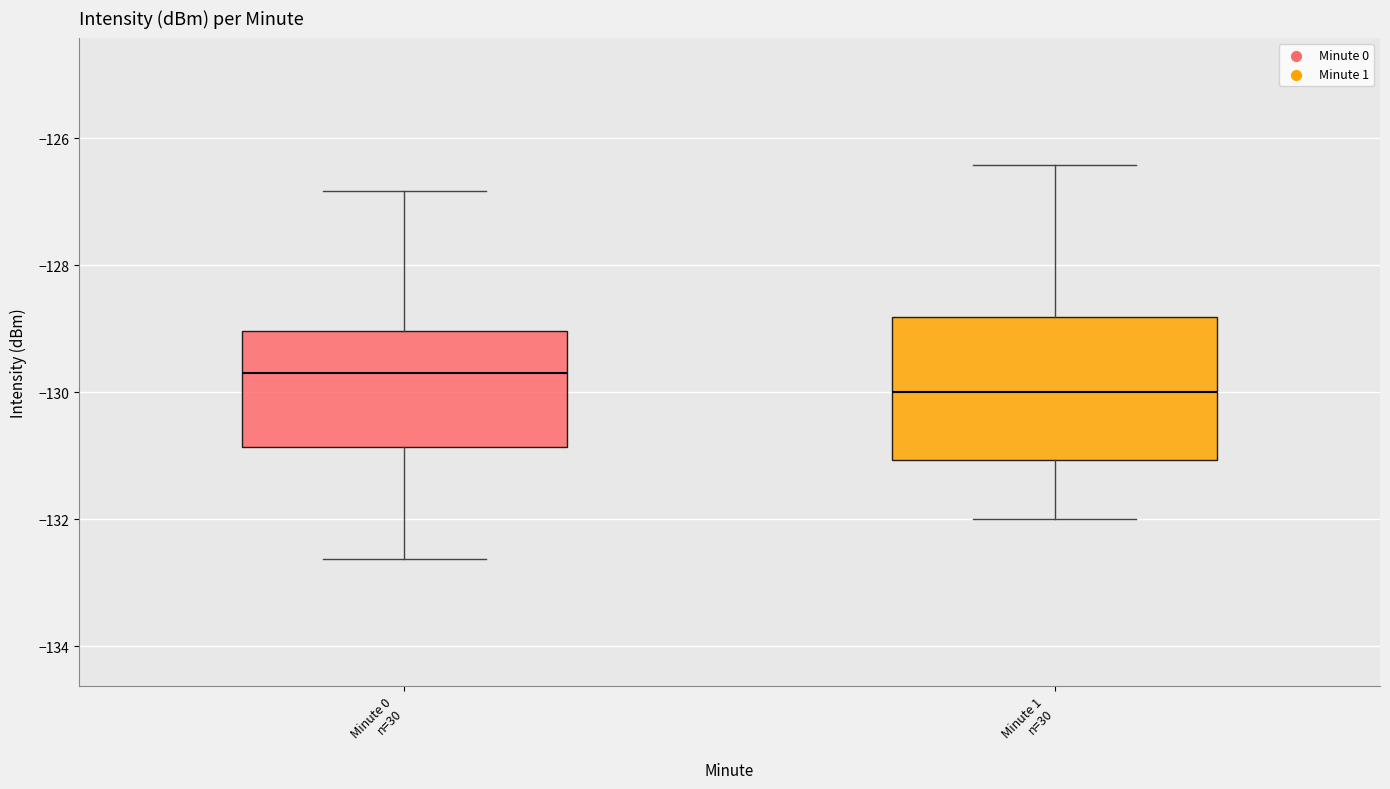

Reading left to right, transcribe this box plot: for each box, give where its median line is, the range the box spans, and where its two whiskers end, as read against the y-axis. The values are not printed on the chart, so give them approximately, as read against the axis.

Minute 0 n=30: median -129.6, box -130.8 to -129.0, whiskers -132.6 to -126.8
Minute 1 n=30: median -130.0, box -131.0 to -128.8, whiskers -132.0 to -126.4